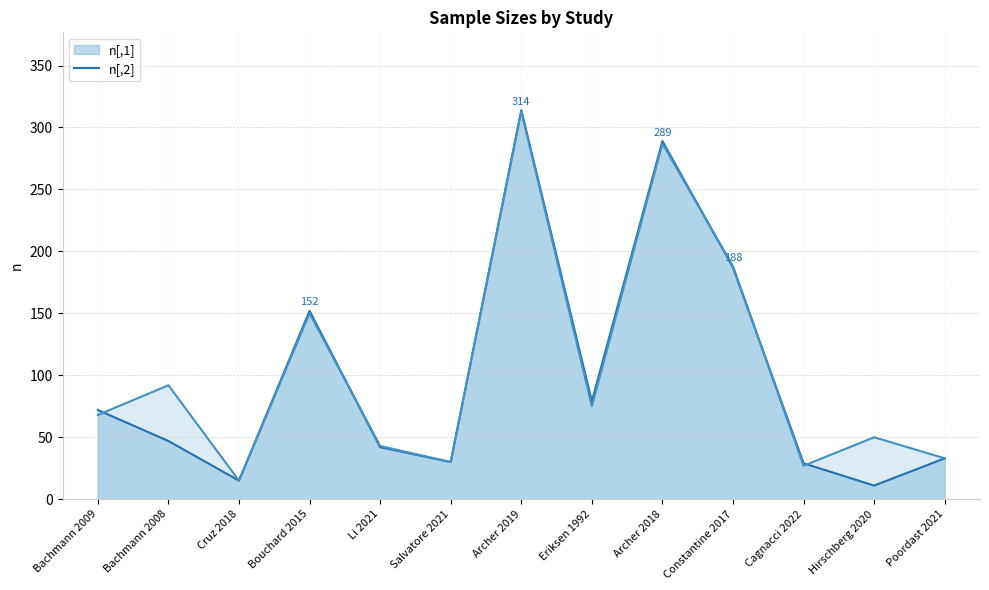

What is the approximate value of n[,2]_line at Bouchard 2015?

150